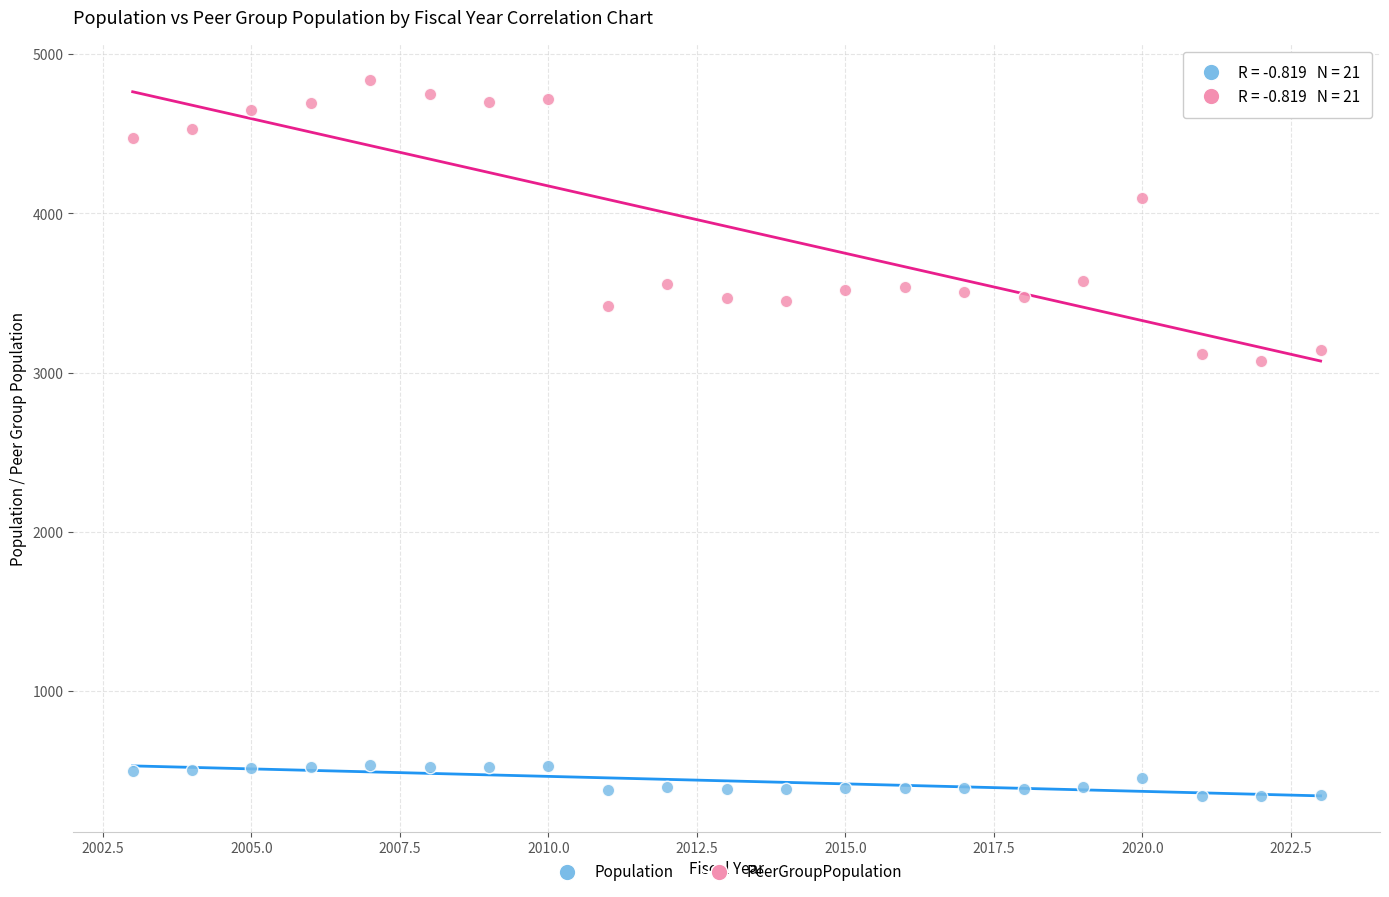

Which series reaches the maximum Y coordinate?

PeerGroupPopulation